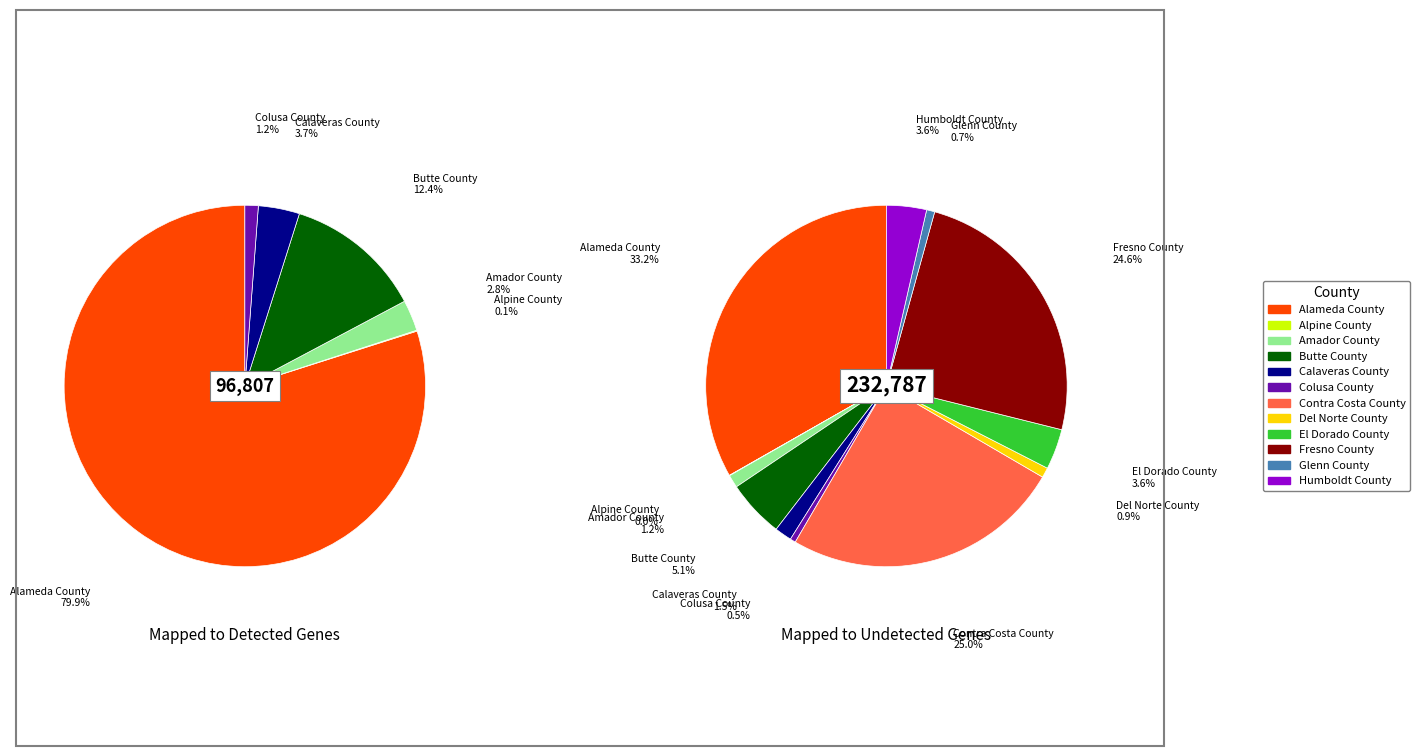

What percentage is the Del Norte County slice, to the nearest percent?

1%